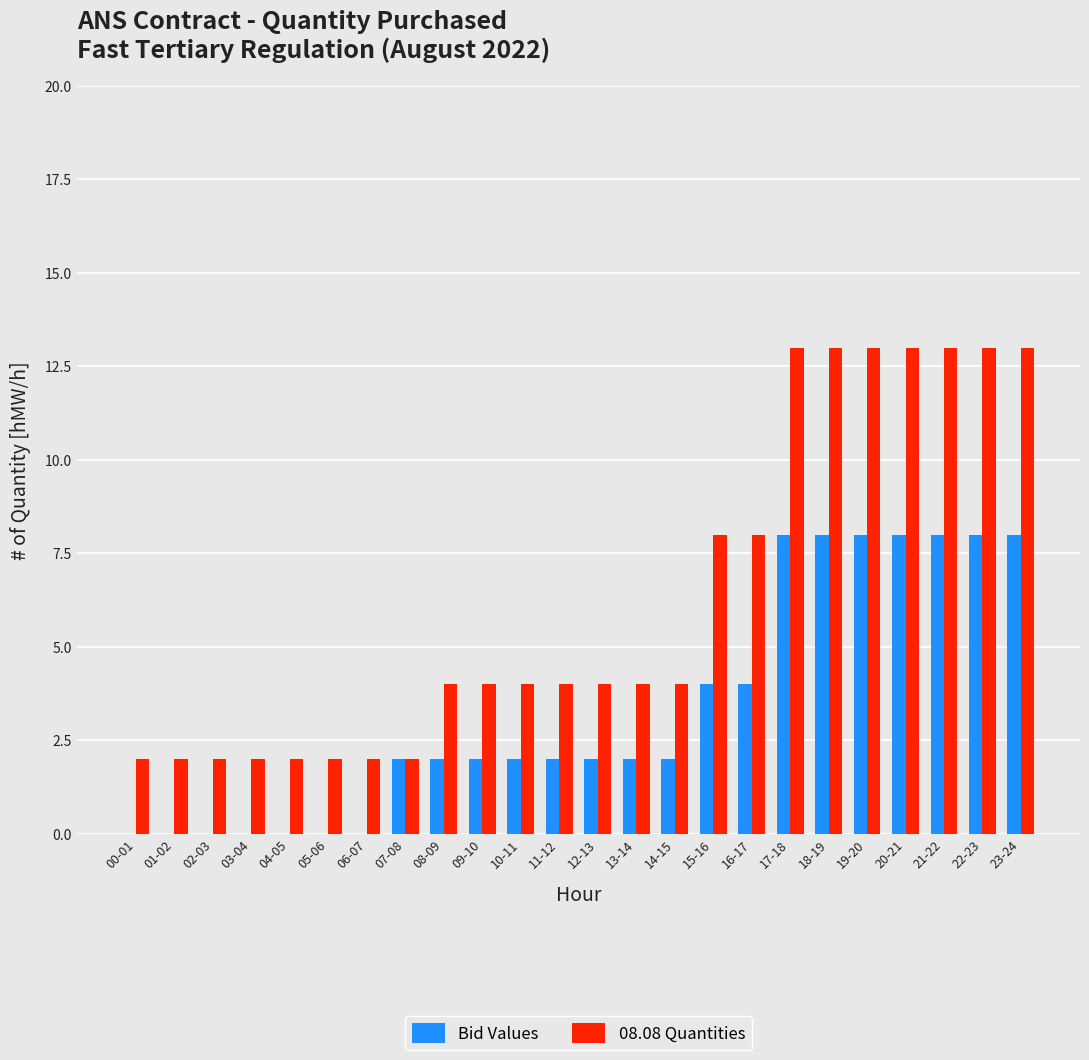

Are the bars horizontal?

No